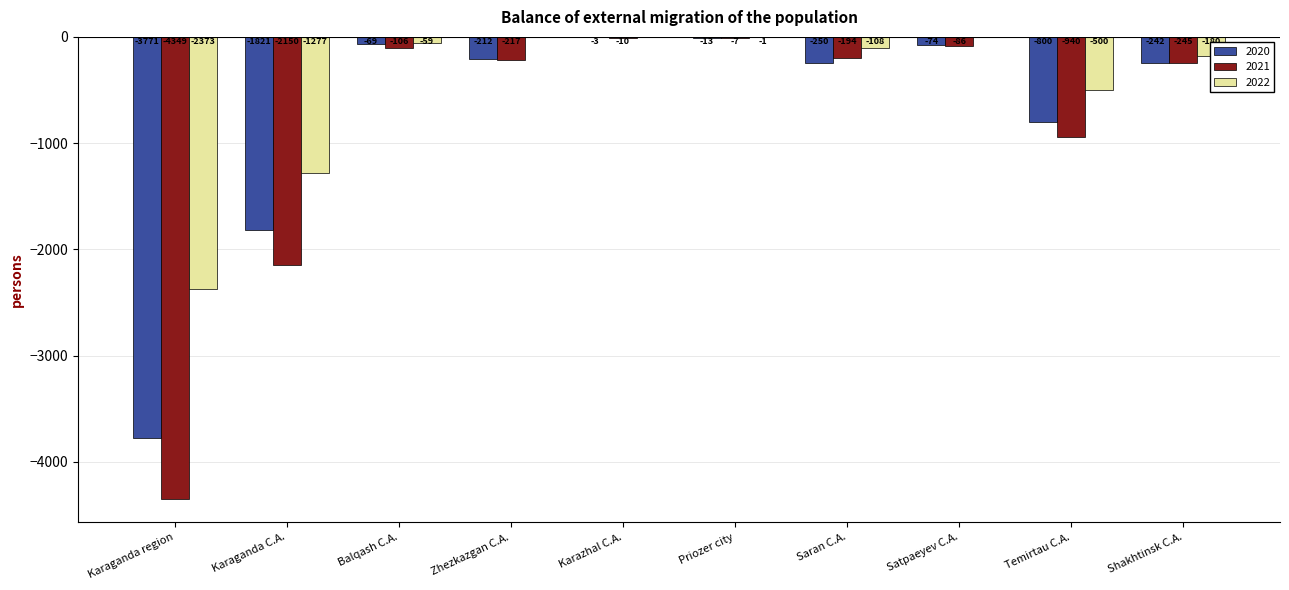

What is the highest value of the 2021 series?

-7